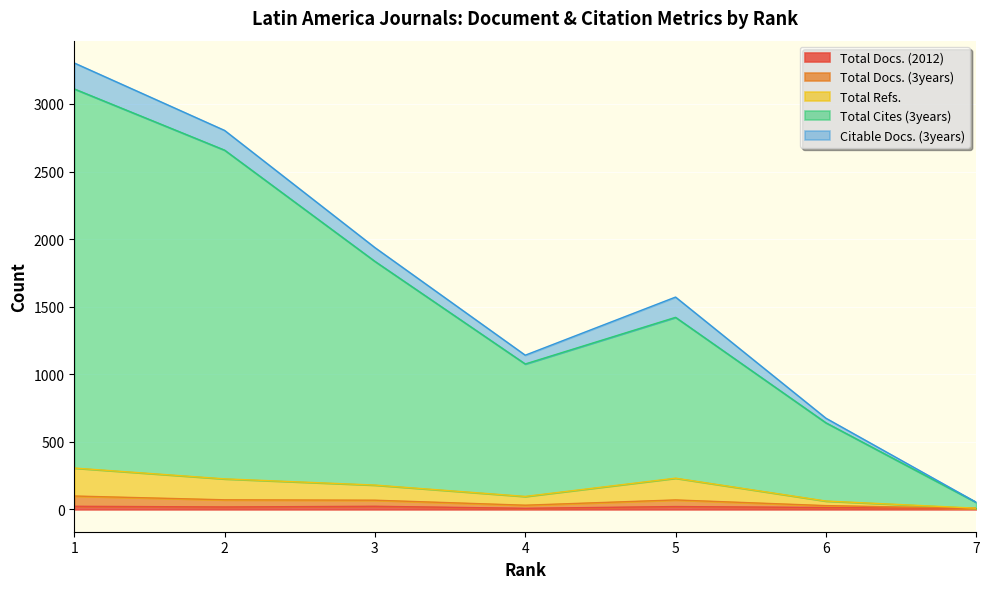

True or false: Total Docs. (3years) has more than 2 interior local peaks.

False